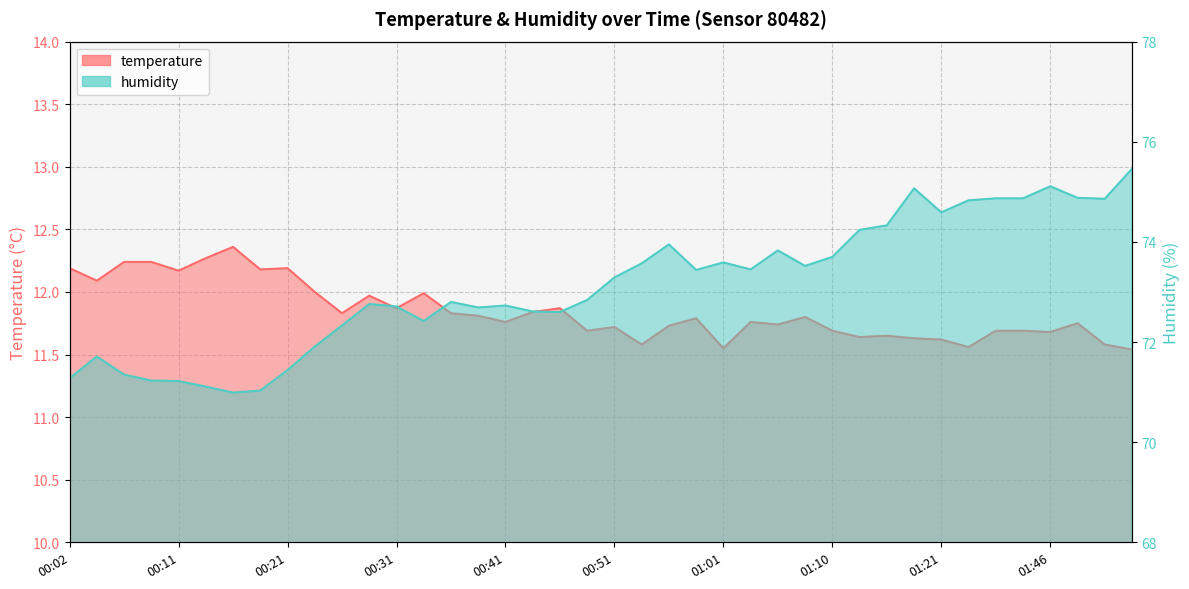

At 01:43, list the series in order from smallest to largest.

temperature, humidity